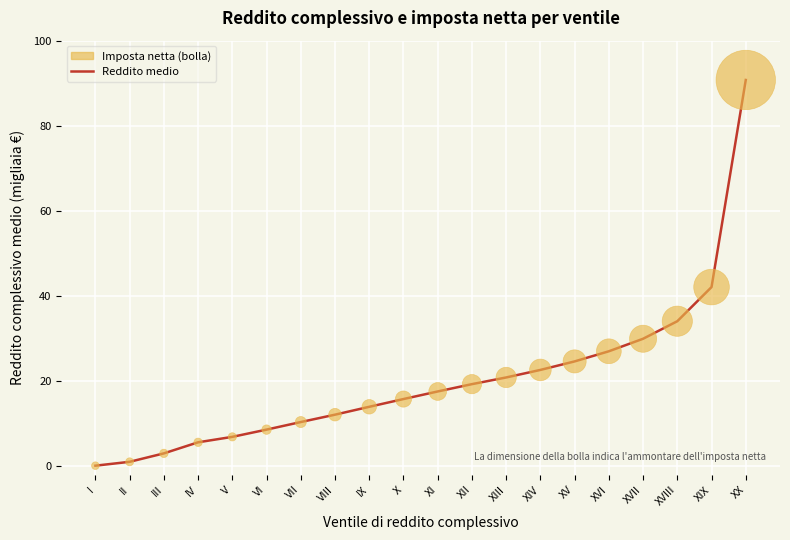

Where is the data nearest to the value 45?

XIX